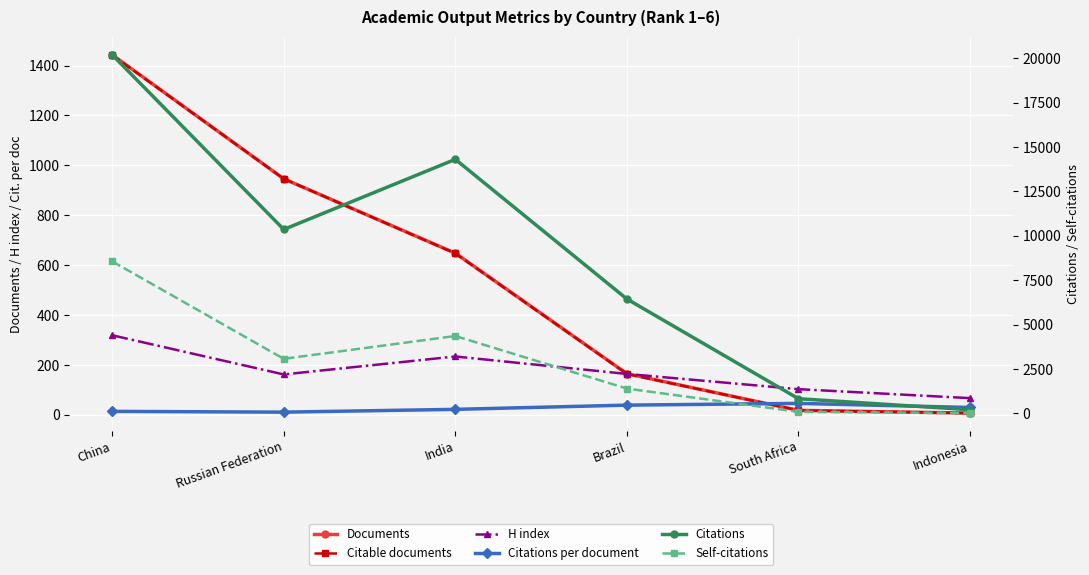

How many data points in Citations per document are less than 29?

3